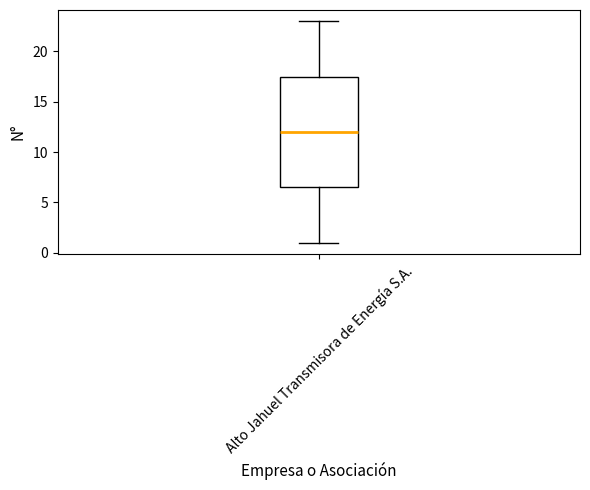

Read this box plot against the y-axis: the position of the median line, the range covered by the box, and the ends of both whiskers. The values are not printed on the chart, so give them approximately, as read against the axis.

median 12.0, box 6.5 to 17.5, whiskers 1.0 to 23.0